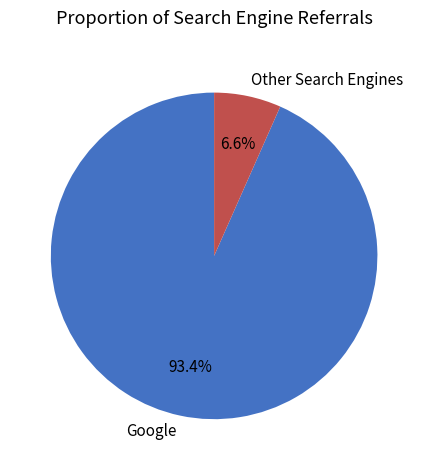

How much of the chart is everything except Other Search Engines?

93.4%